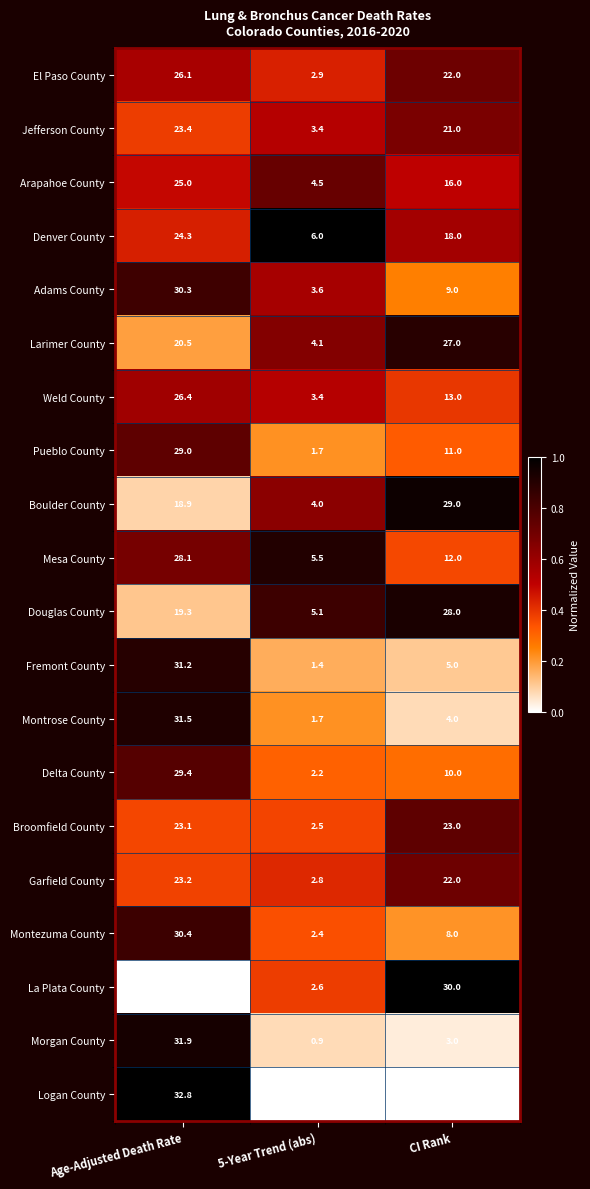

What value does the Morgan County series have at CI Rank?

3.0